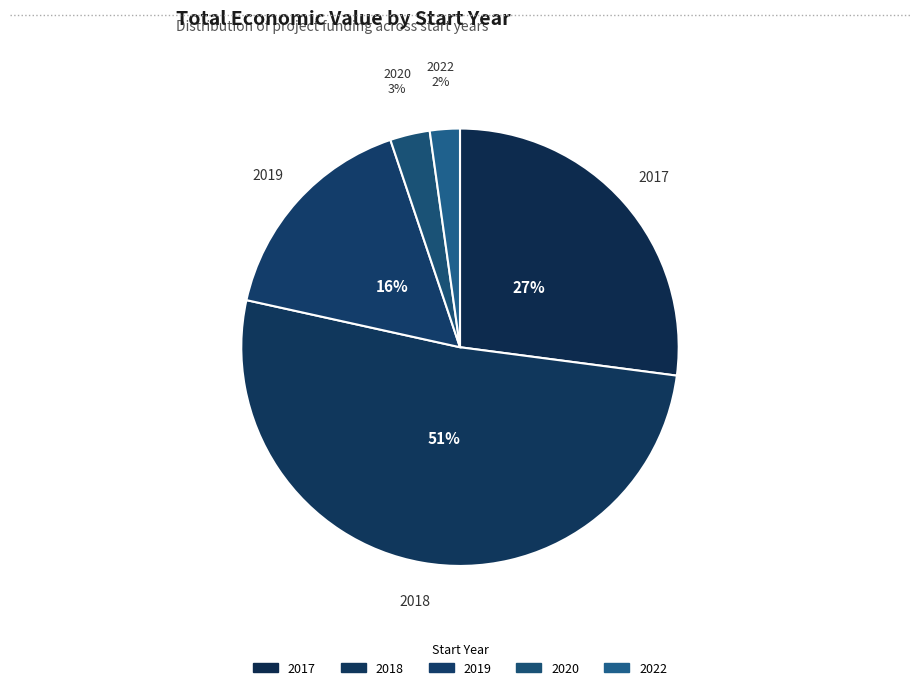

To the nearest percent, what is the difference between the largest and smallest slice percentages?

49%